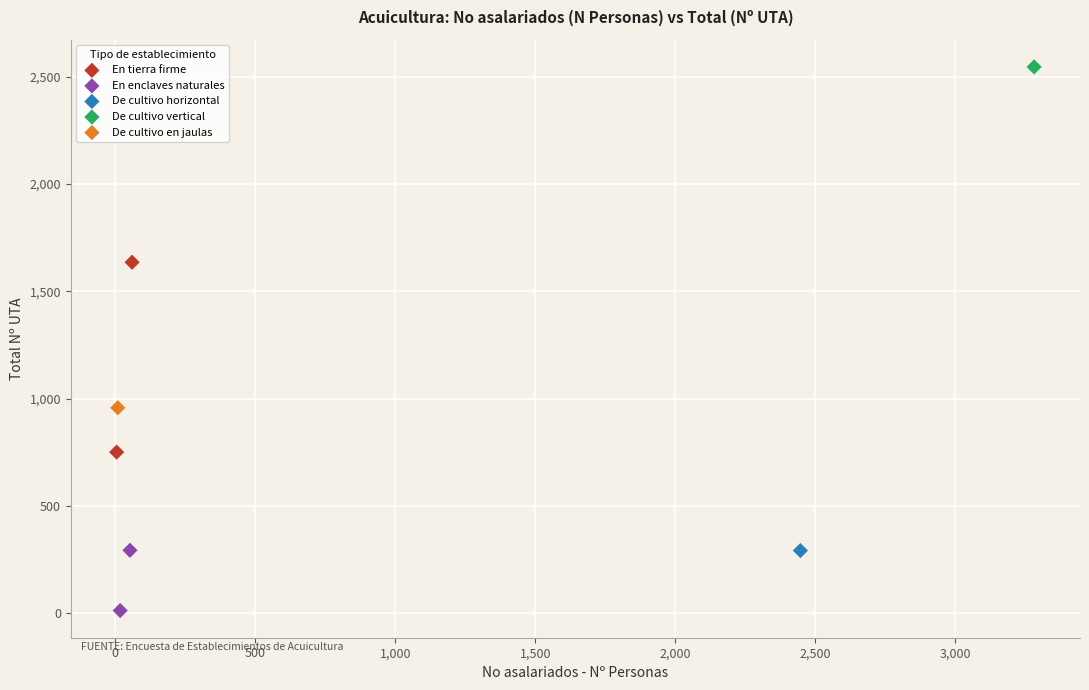

Which series reaches the minimum Y coordinate?

En enclaves naturales